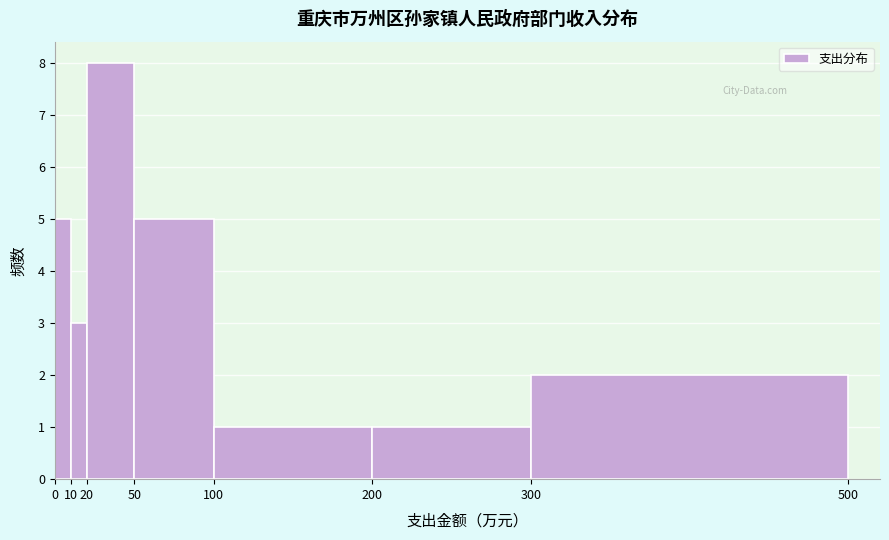

Reading left to right, list every bar in this chart as the range it spans on the x-axis followed by its height. The values are not printed on the chart, so give them approximately, as read against the axis.

0 to 10: 5
10 to 20: 3
20 to 50: 8
50 to 100: 5
100 to 200: 1
200 to 300: 1
300 to 500: 2